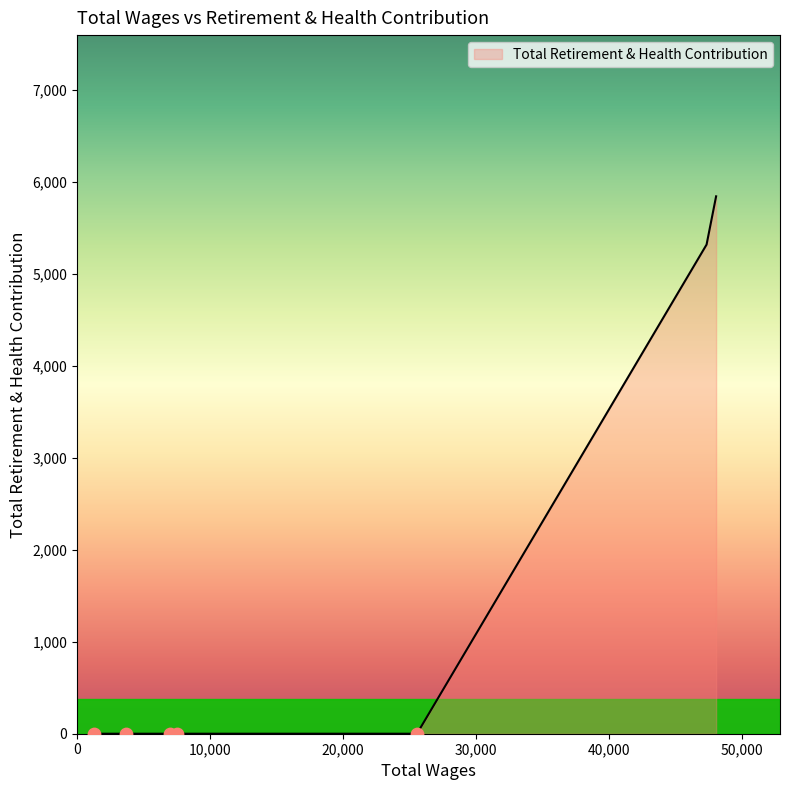

What is the maximum value shown in the chart?

5845